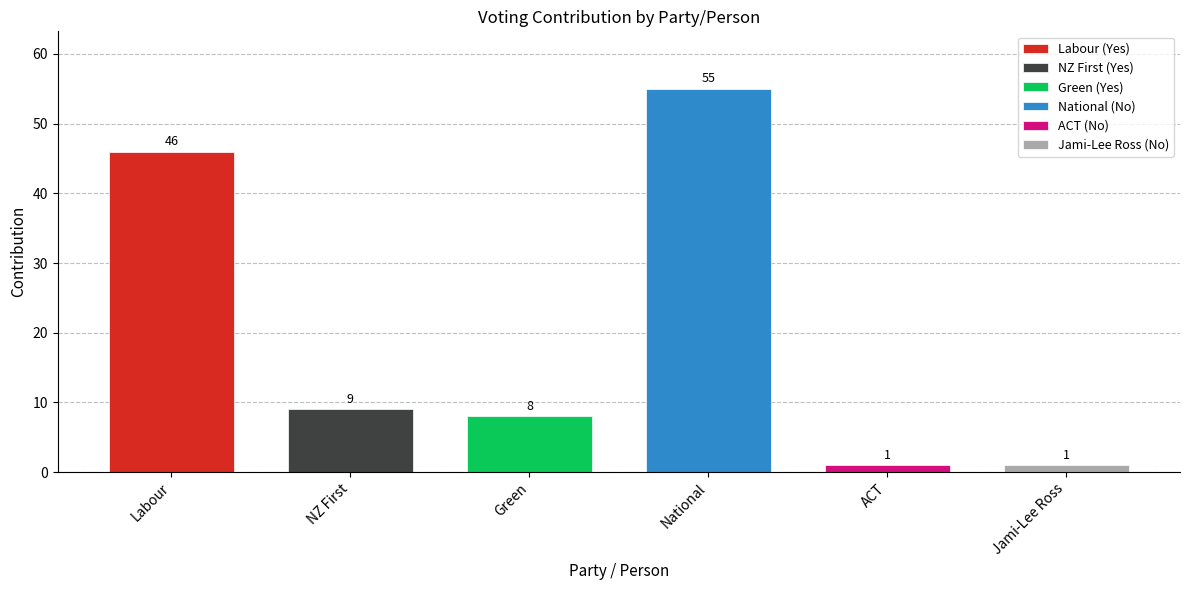

At Labour, list the series in order from smallest to largest.

No, Yes